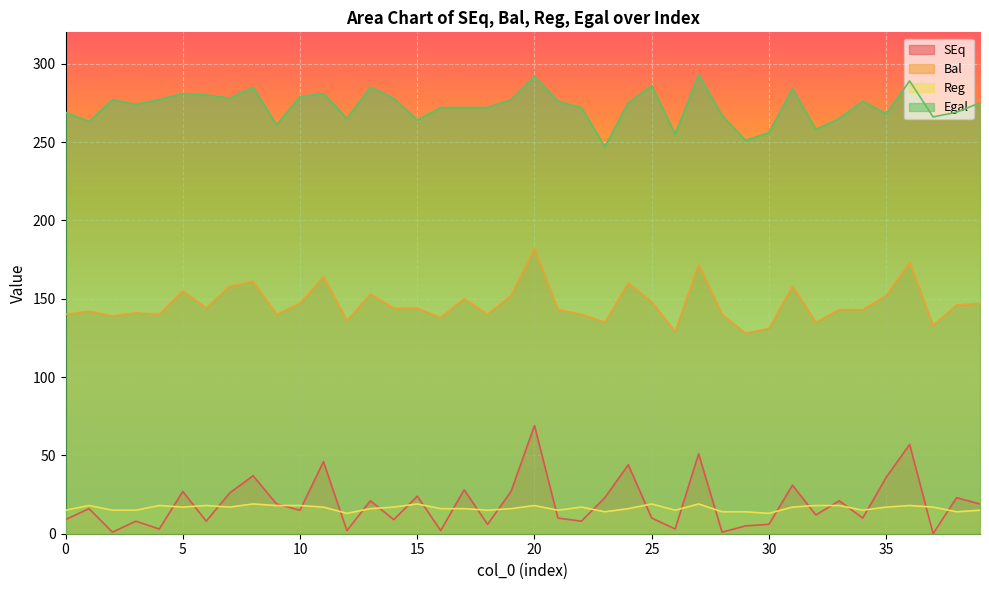

Which series has the largest range (max minus min)?

SEq